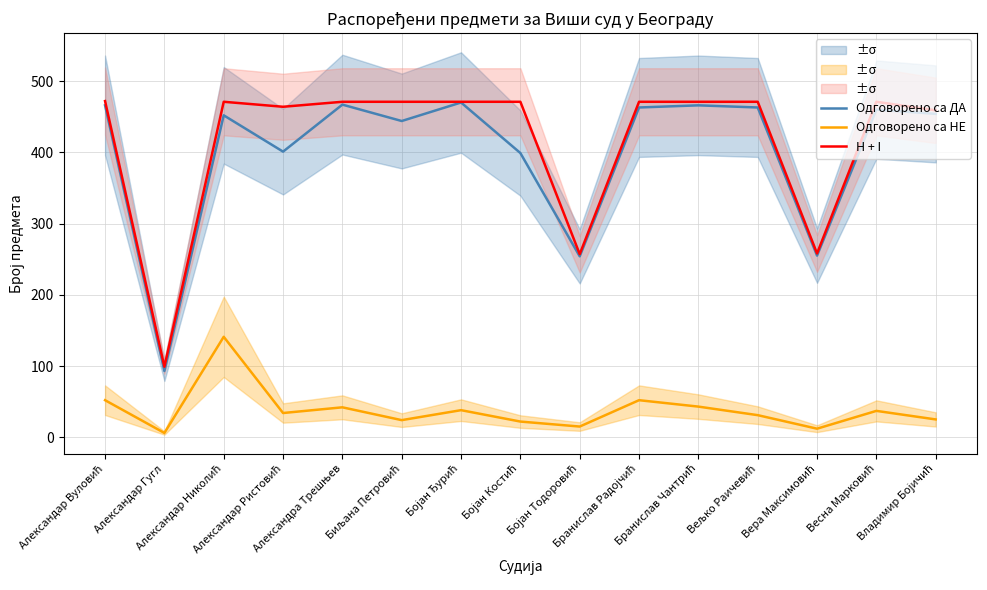

What are all the series names shown in the legend?

Одговорено са ДА, Одговорено са НЕ, H + I